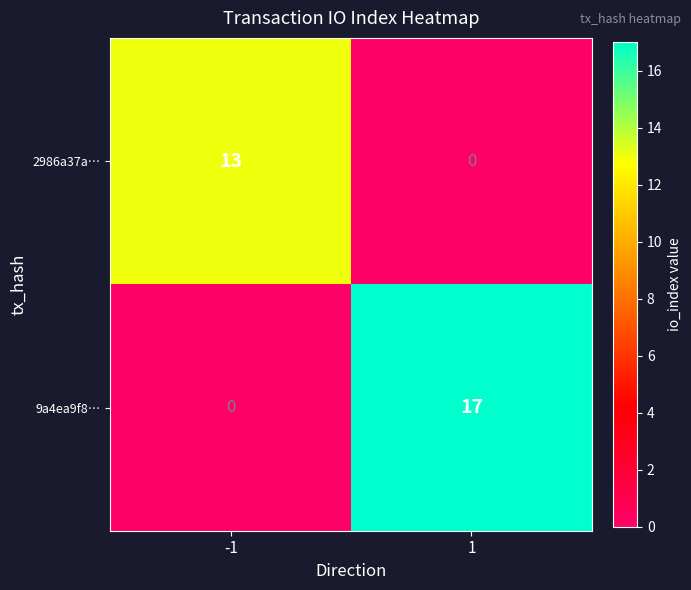

Rank the series at 1 from lowest to highest value.

2986a37a…, 9a4ea9f8…